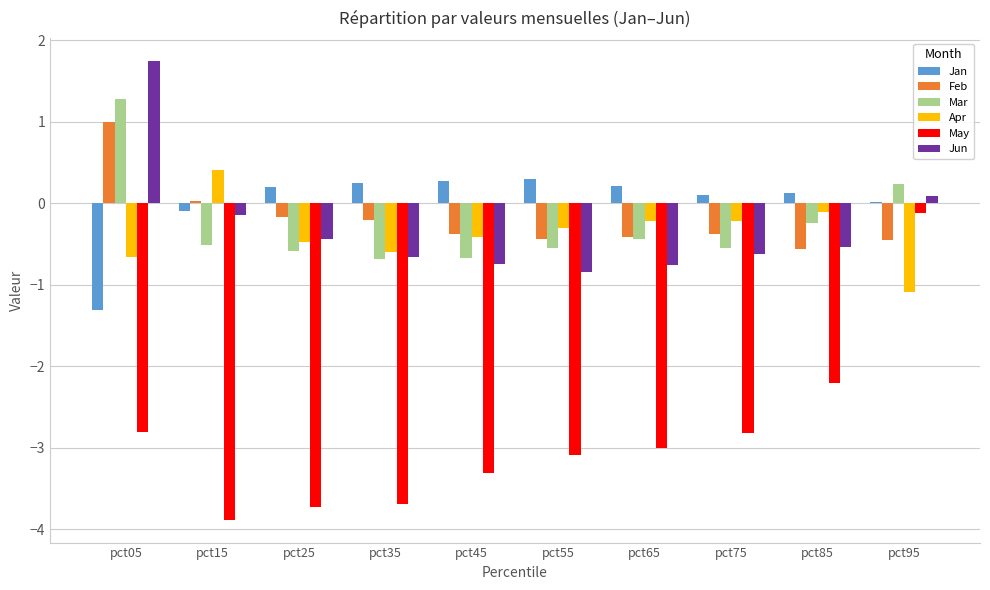

How many data points does each series have?

10